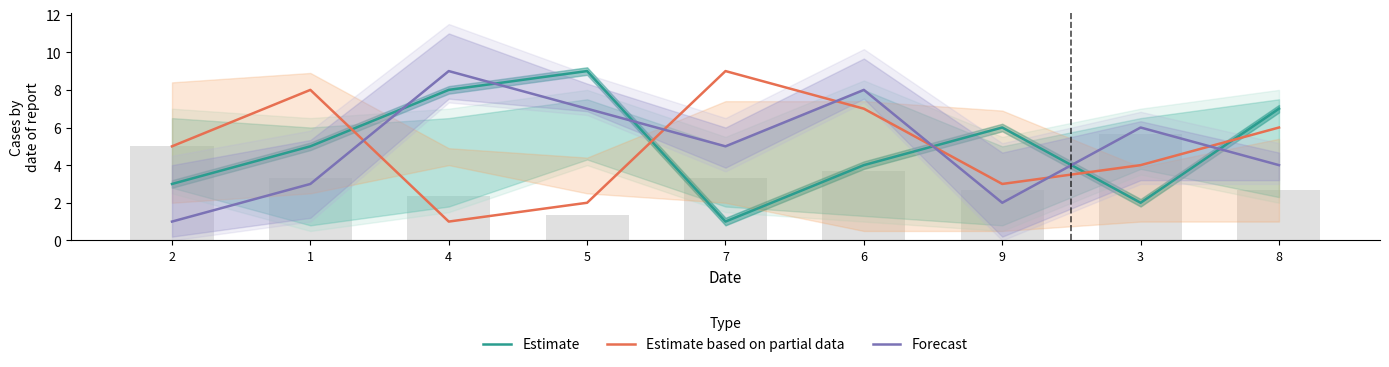

Which series has the largest total across all categories?

Estimate